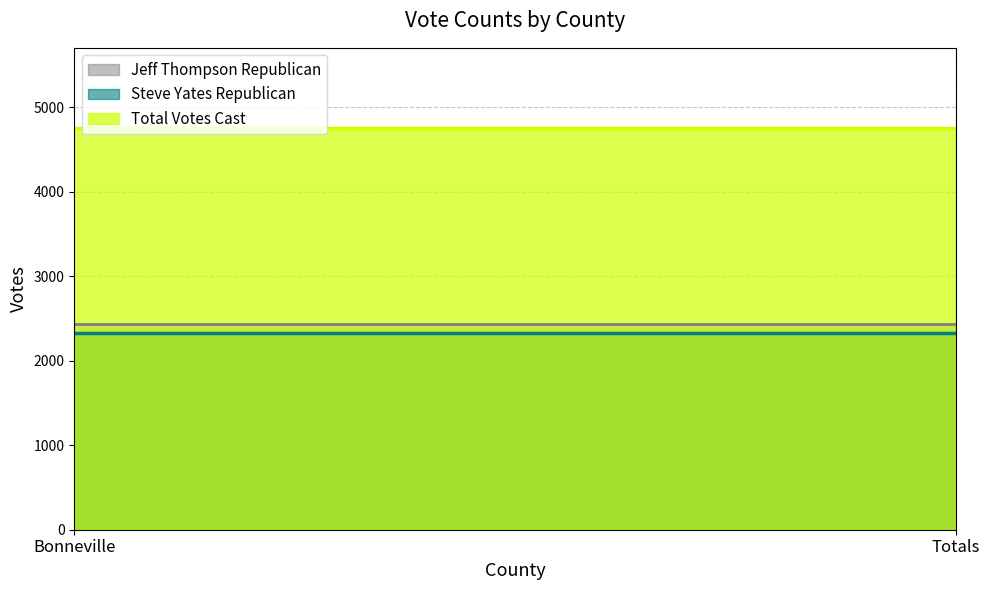

How many lines are shown in the chart?

3